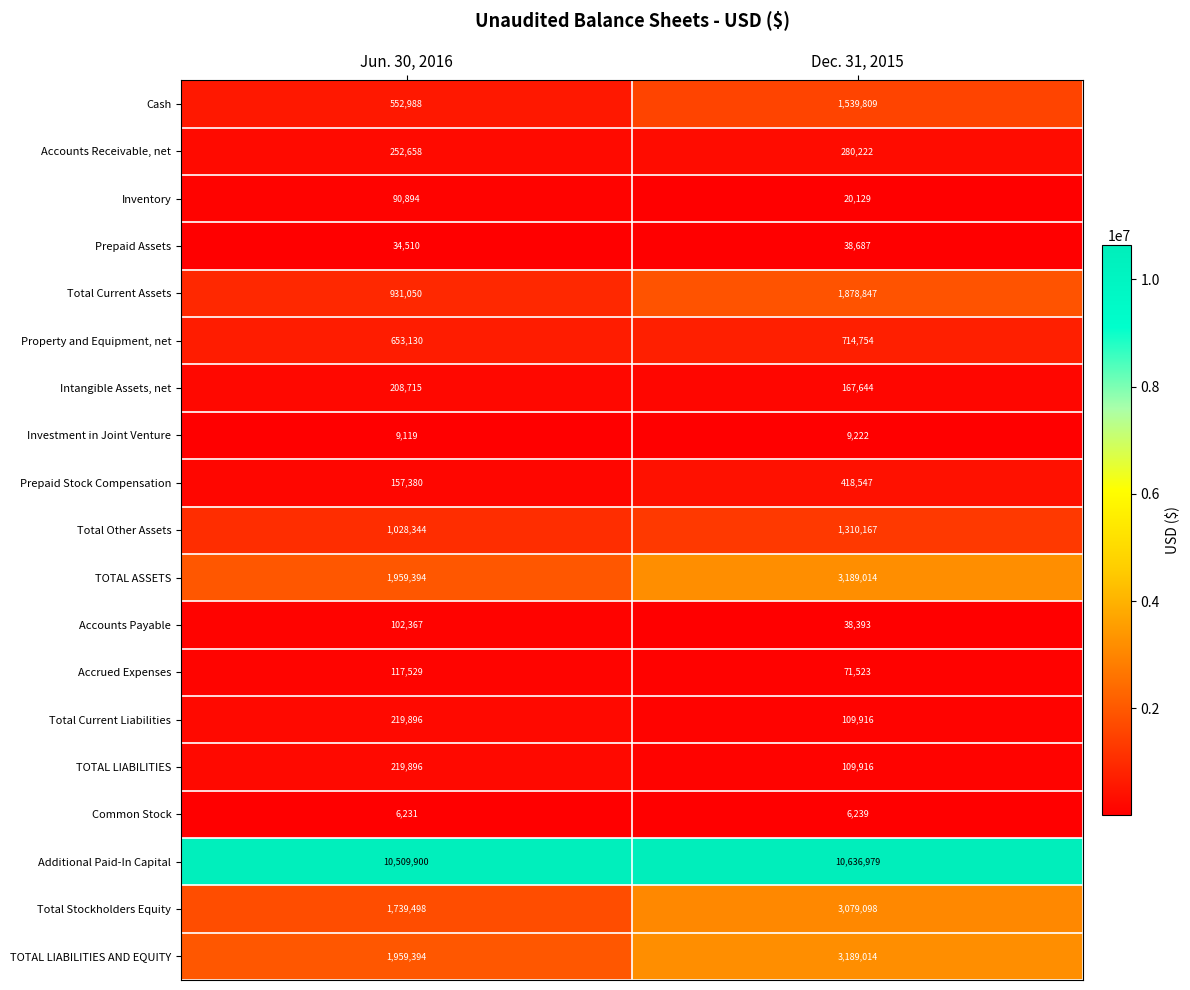

Is the value of Prepaid Stock Compensation at Jun. 30, 2016 greater than the value of Accrued Expenses at Jun. 30, 2016?

Yes